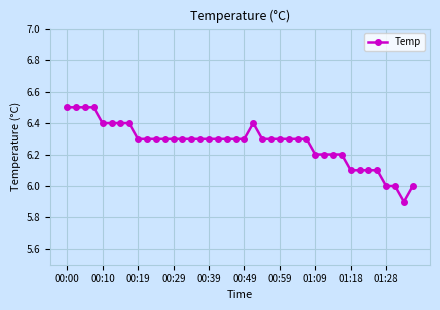

What is the smallest value displayed?

5.9